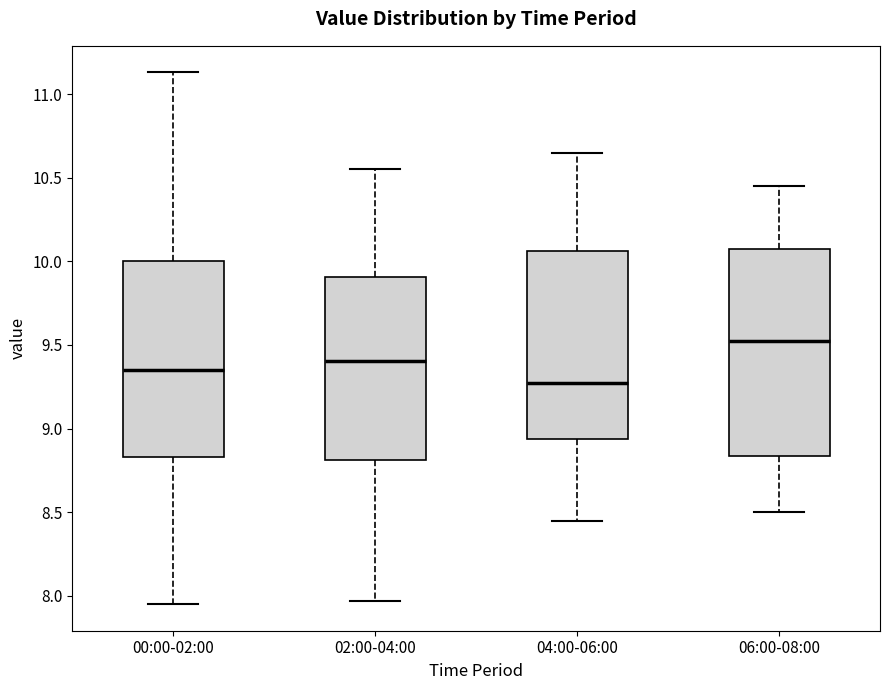

Which box's median line is the lowest?

04:00-06:00